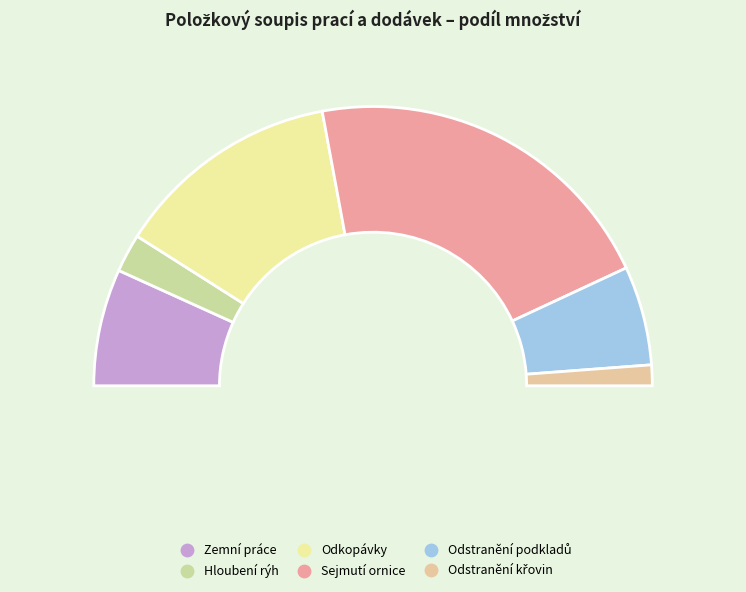

To the nearest percent, what portion does Odstranění podkladů represent?

11%